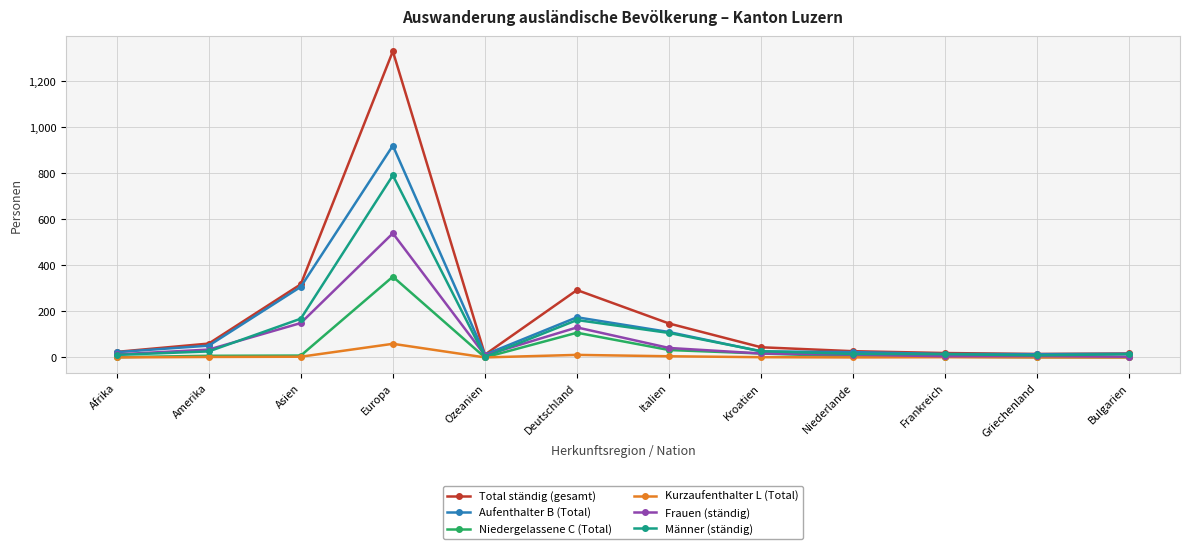

Read the Männer (ständig) value at Italien, to the nearest 10.

110